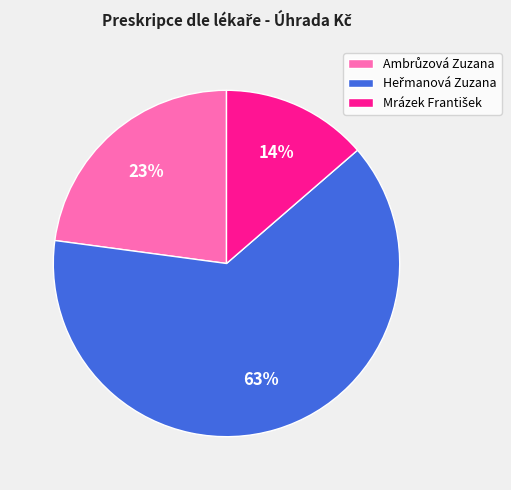

Does any single category account for the majority?

Yes